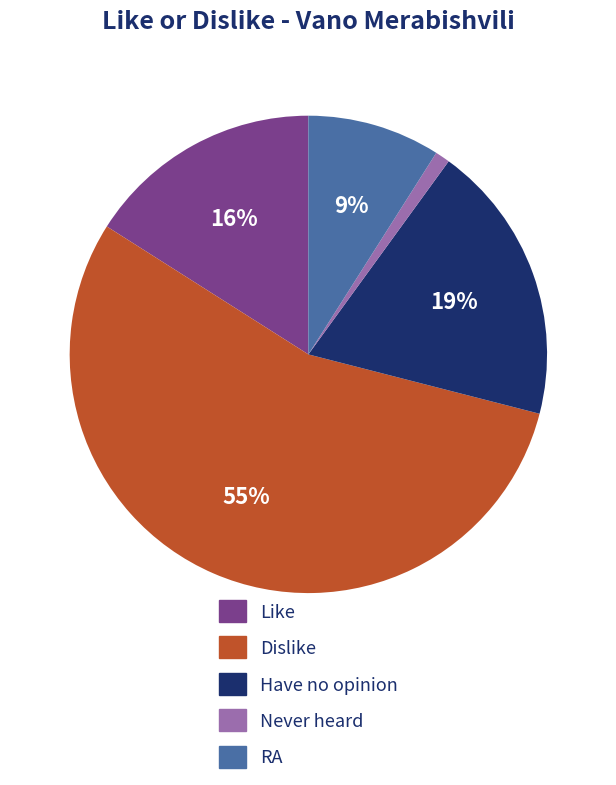

What is the largest slice in the pie chart?

Dislike